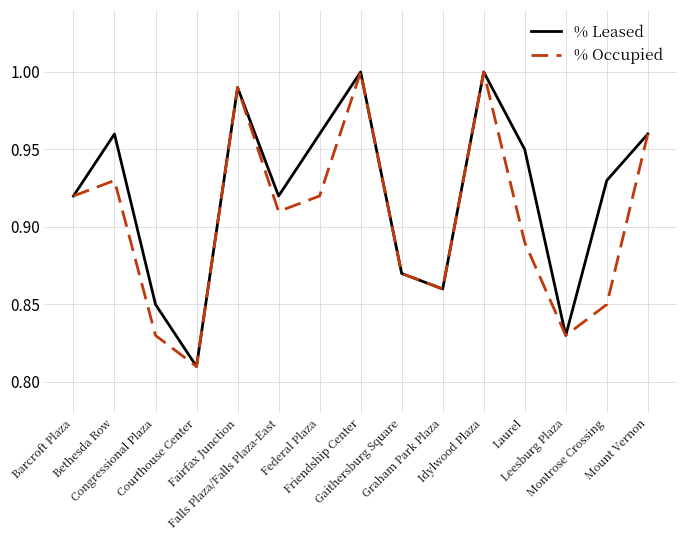

Rank the series by their average value, from lowest to highest.

% Occupied, % Leased